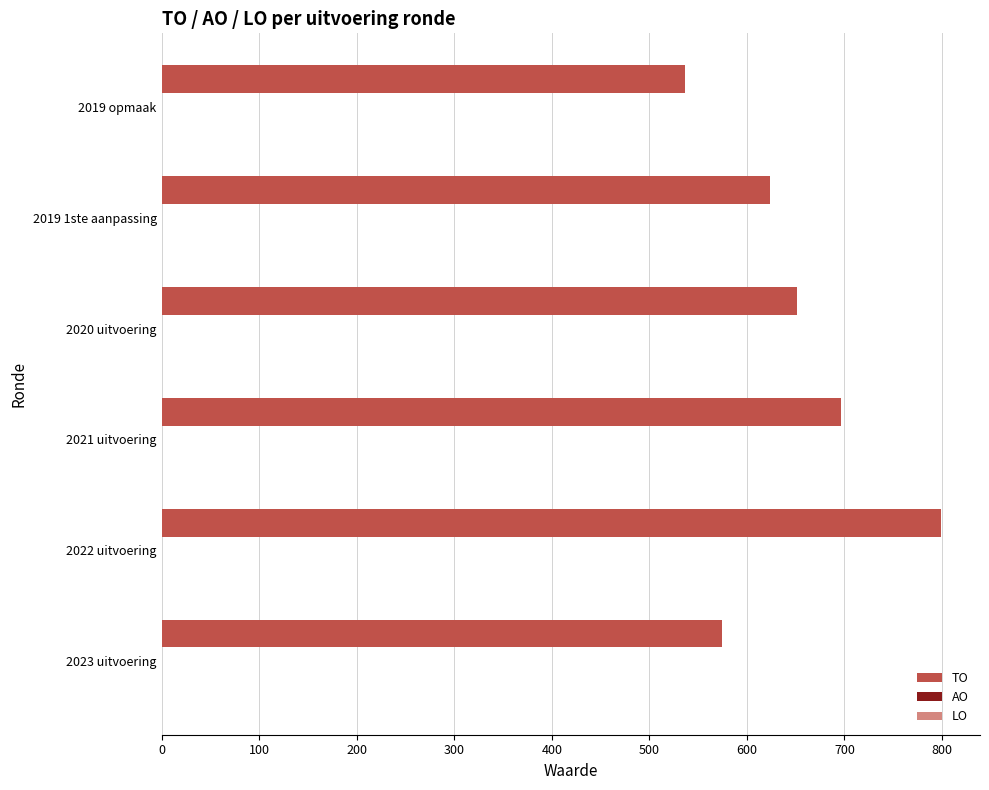

Is it true that the value at 2020 uitvoering is 651?

True